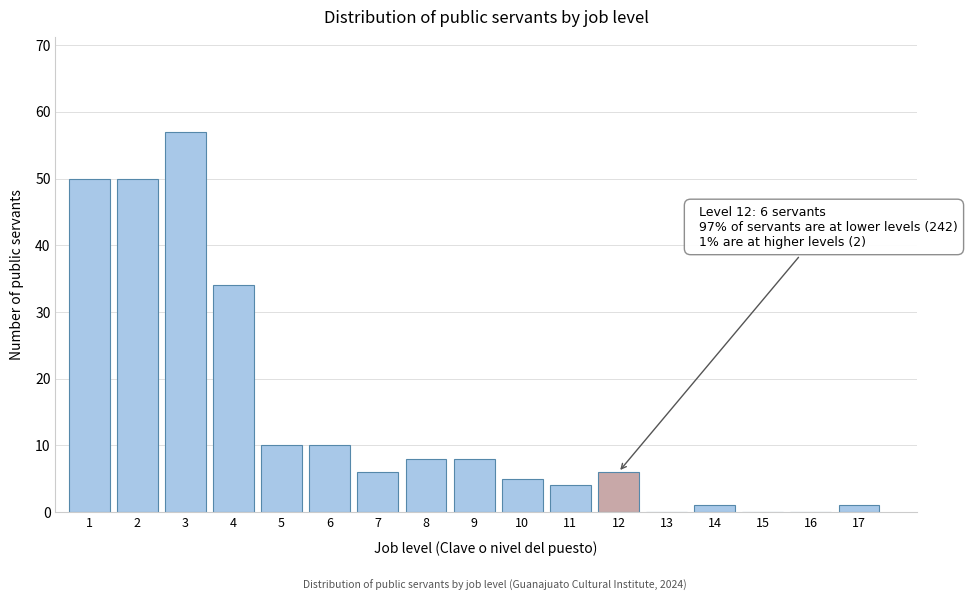

Reading left to right, transcribe all the data shown in this chart.

1=50	2=50	3=57	4=34	5=10	6=10	7=6	8=8	9=8	10=5	11=4	12=6	13=0	14=1	15=0	16=0	17=1